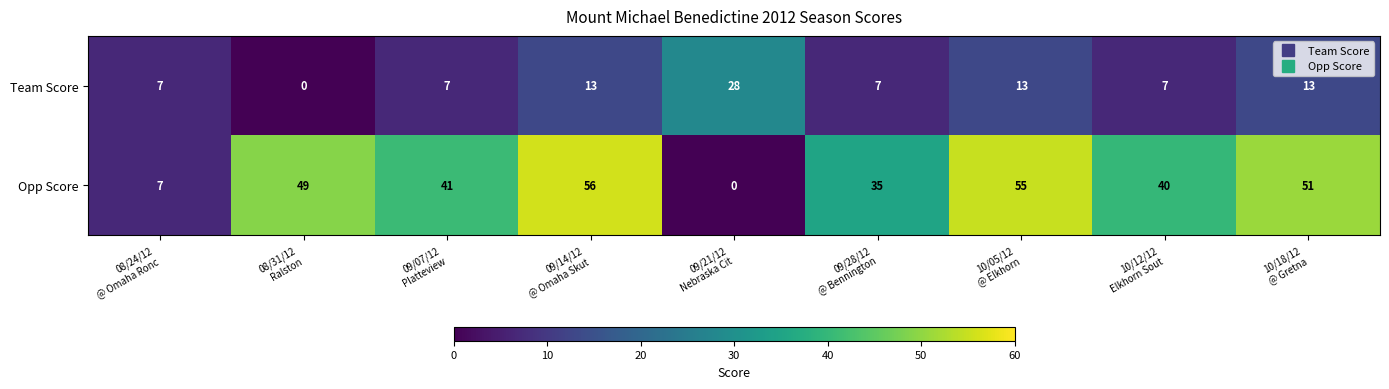

Which series has the largest range (max minus min)?

Opp Score